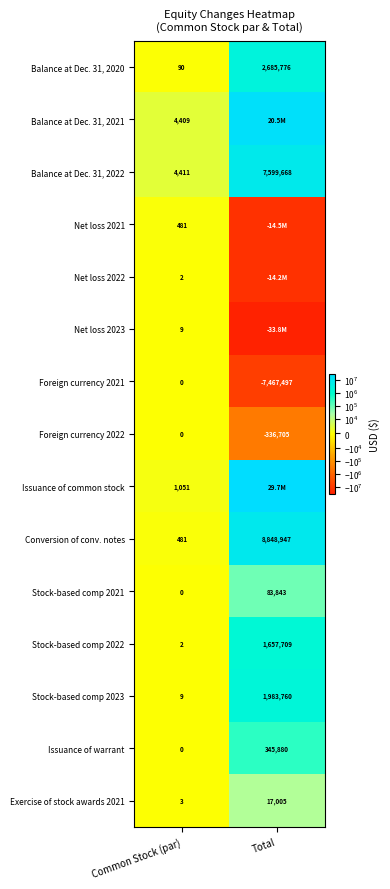

At how many categories does at least one series exceed 5738543?

1